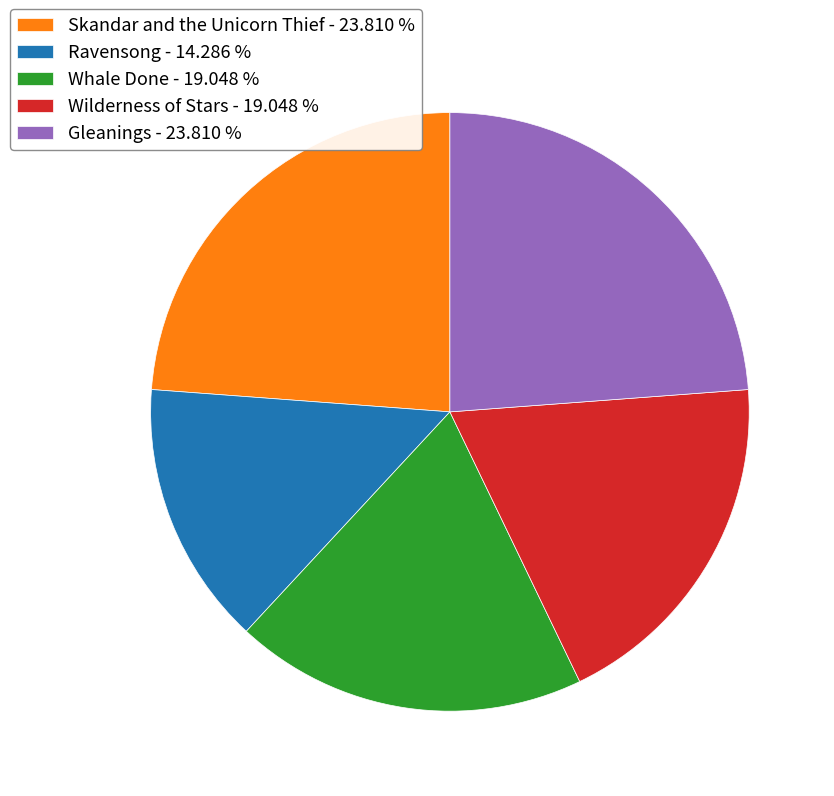

Is there a majority slice in this chart?

No